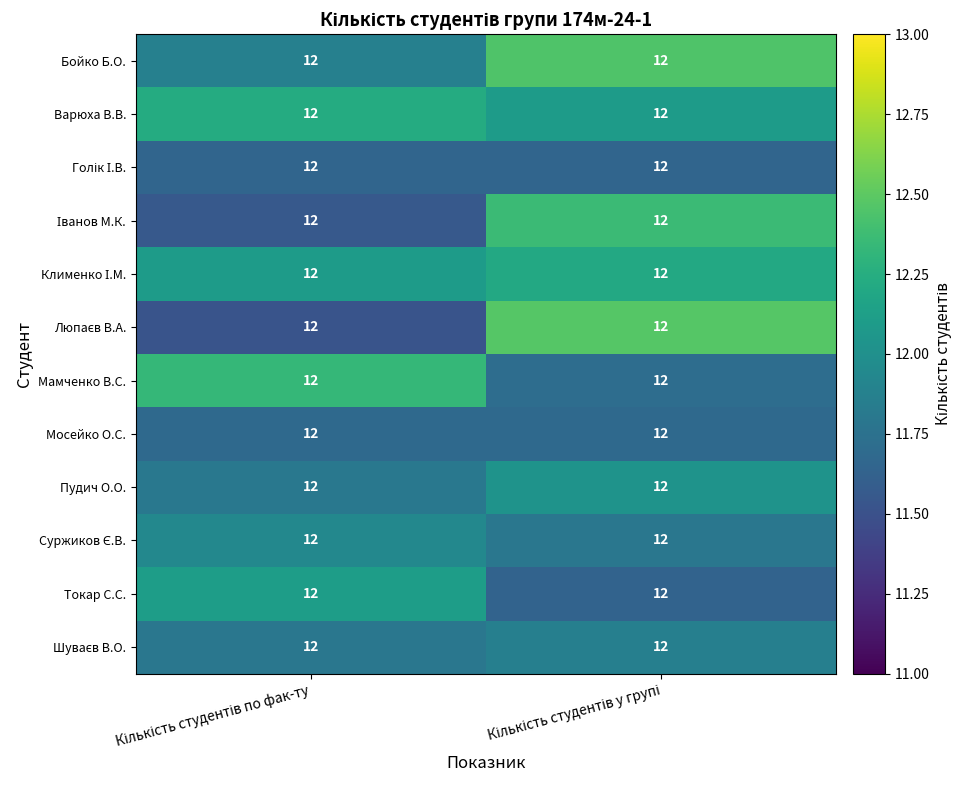

The Бойко Б.О. series shows 19.2 at Кількість студентів у групі. True or false?

False